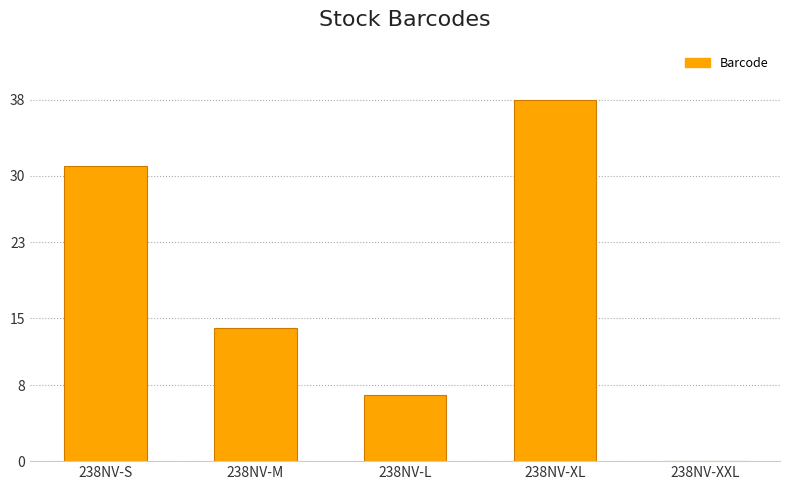

The value at 238NV-L is 7. True or false?

True